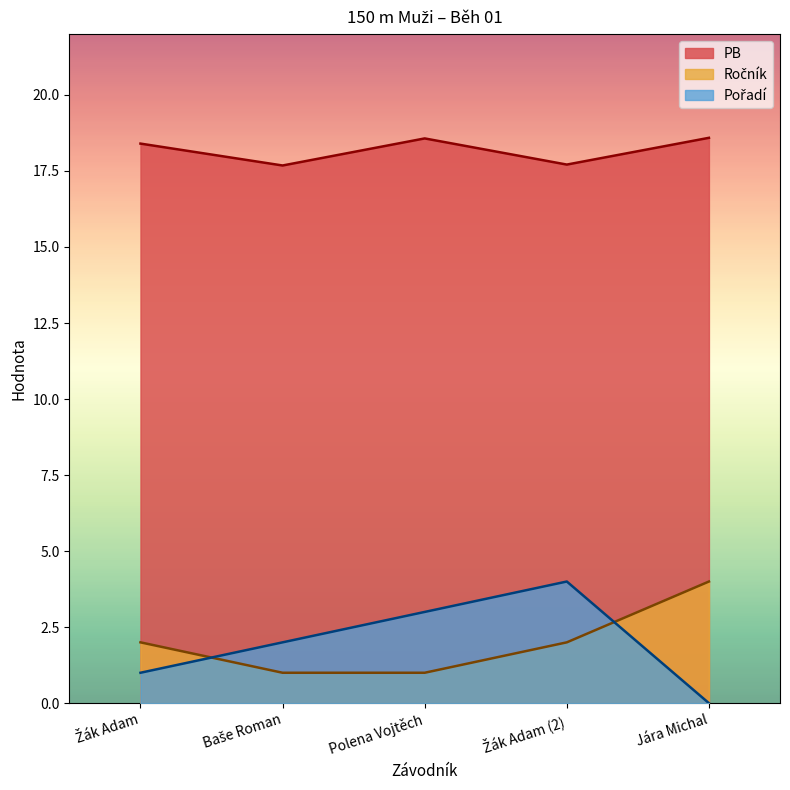

True or false: PB and Pořadí cross at least once.

False